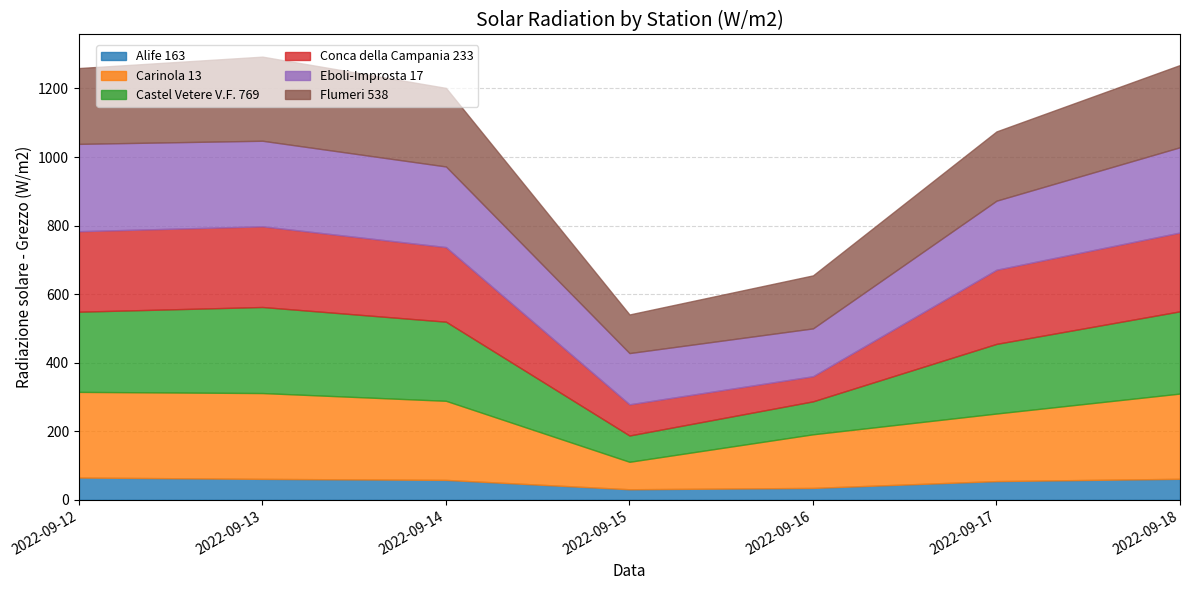

After their last crossing, which series has the higher values: Eboli-Improsta 17 or Carinola 13?

Eboli-Improsta 17